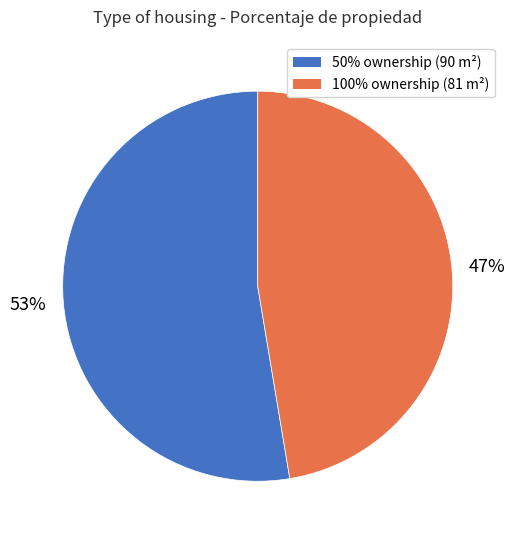

Rank the categories by value from lowest to highest.

100%, 50%